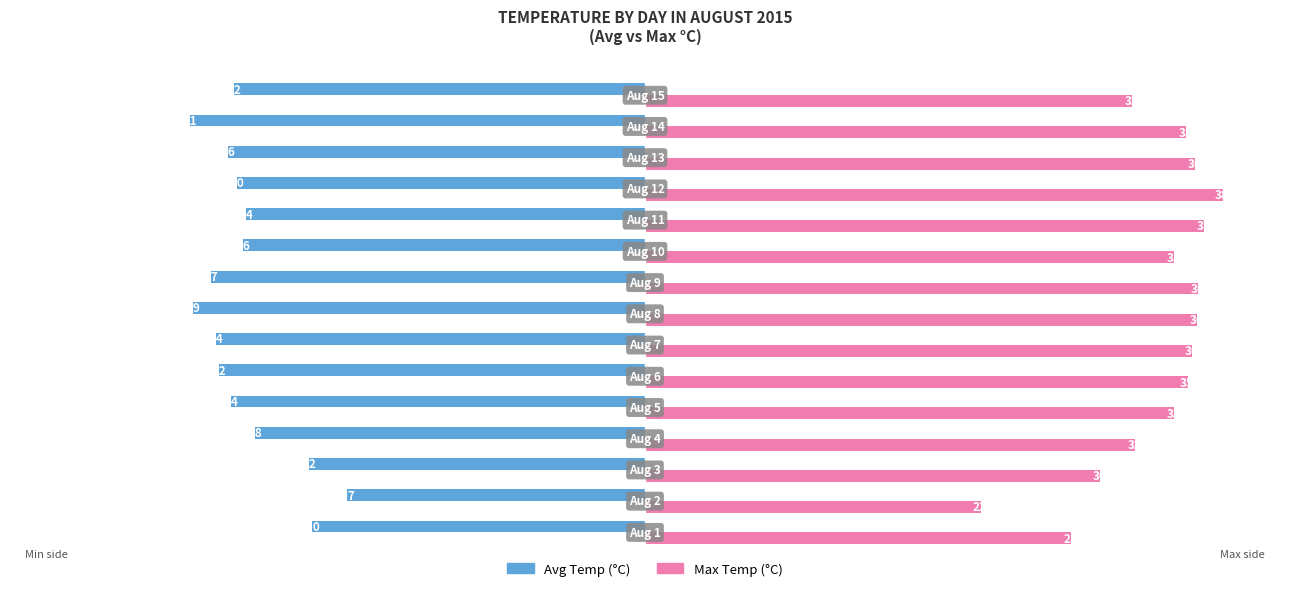

Which series has the widest spread of values?

Max Temp (°C)